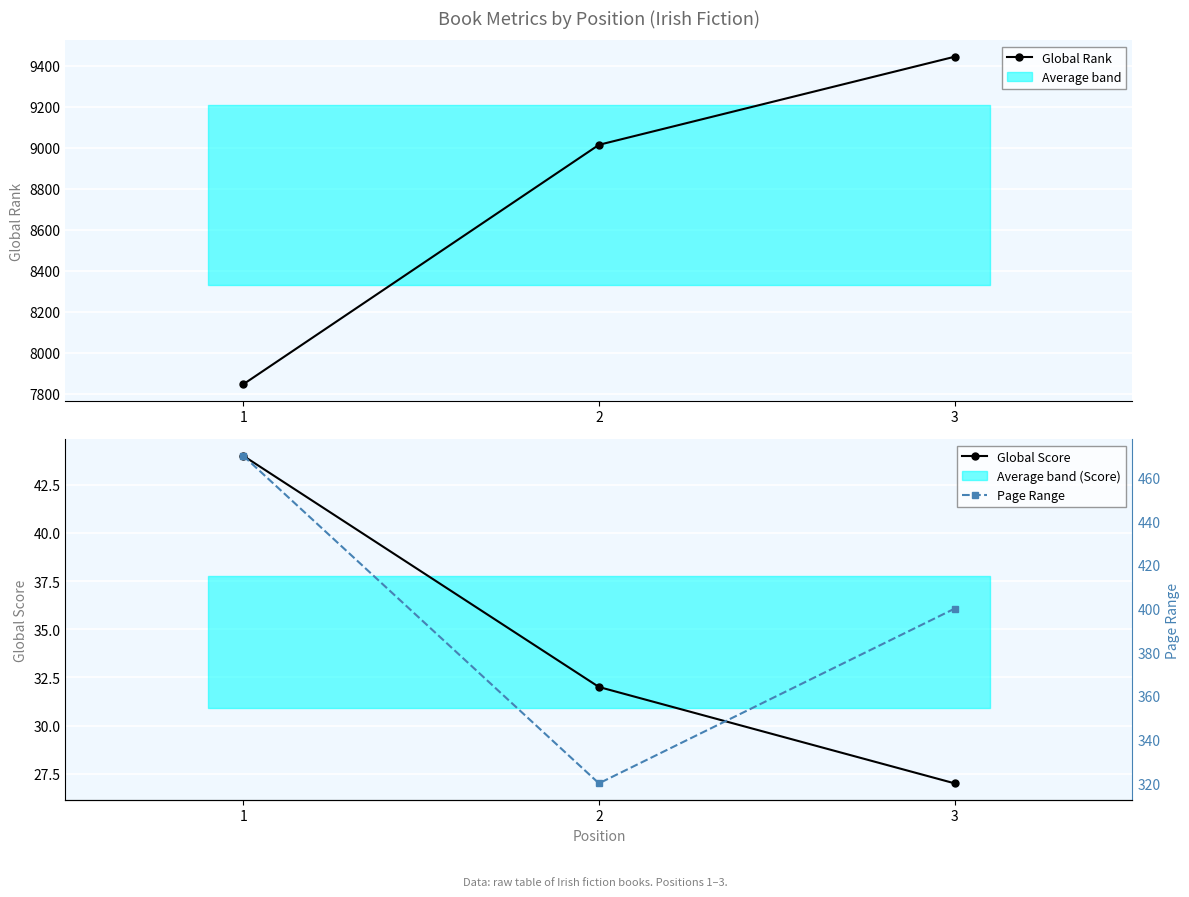

How many values in the Global Score series are below 32?

1